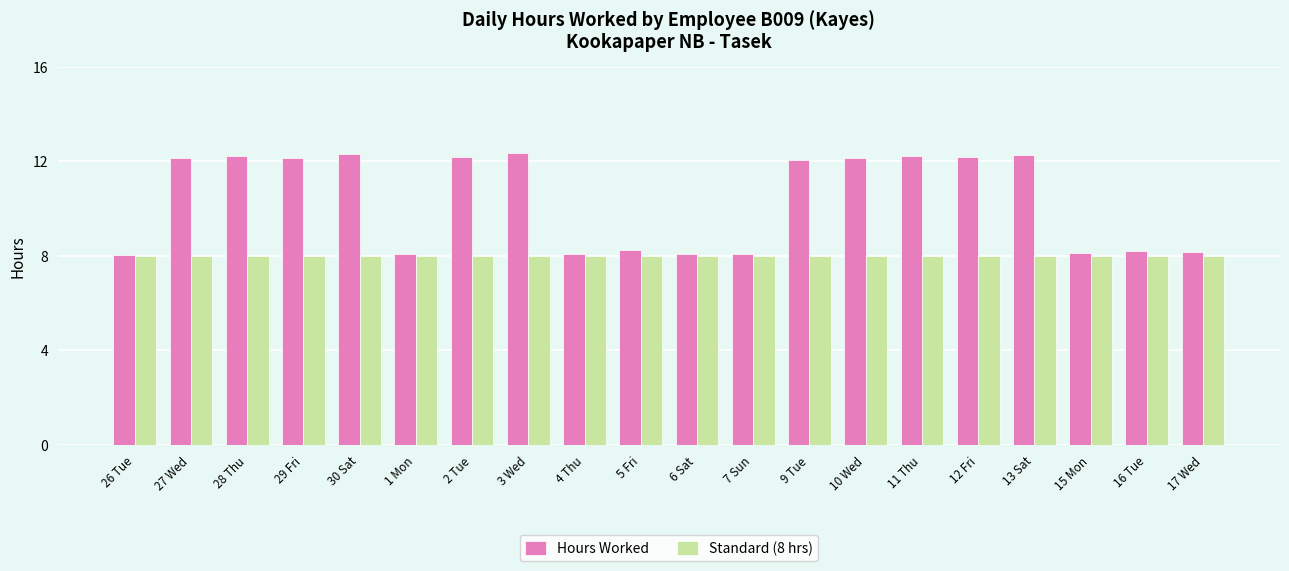

What is the sum of the Standard (8 hrs) values at 12 Fri and 4 Thu?

16.0